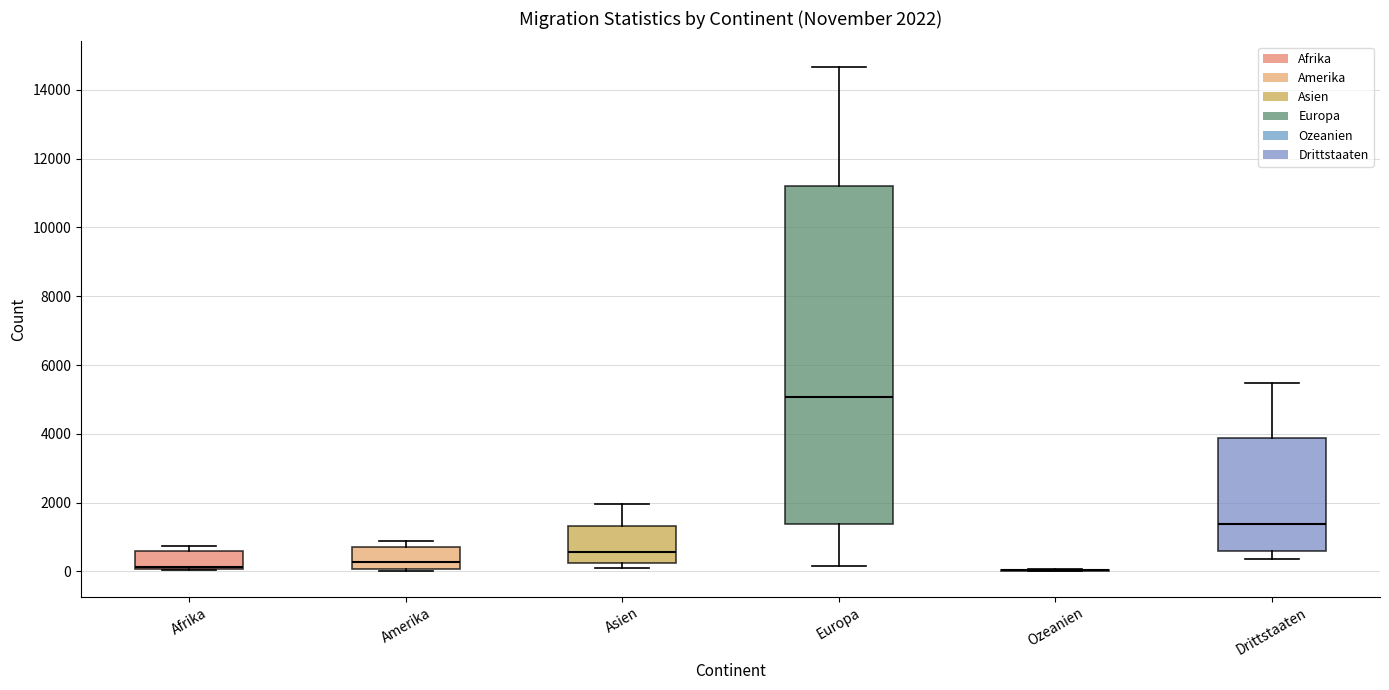

Which box is the tallest, from its lower edge to its upper edge?

Europa